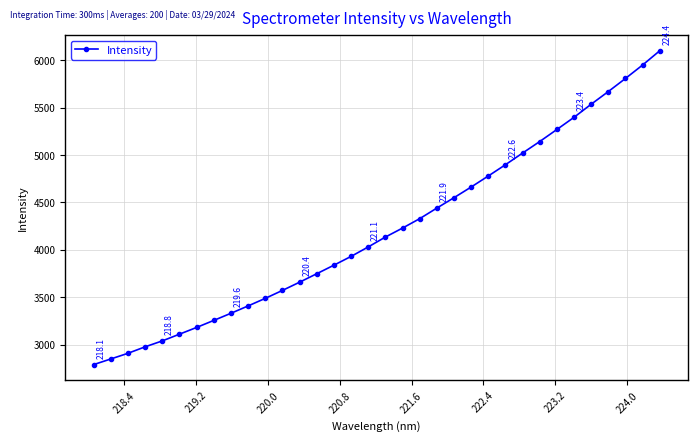

What is the value of the 29th point from the left?

5398.5